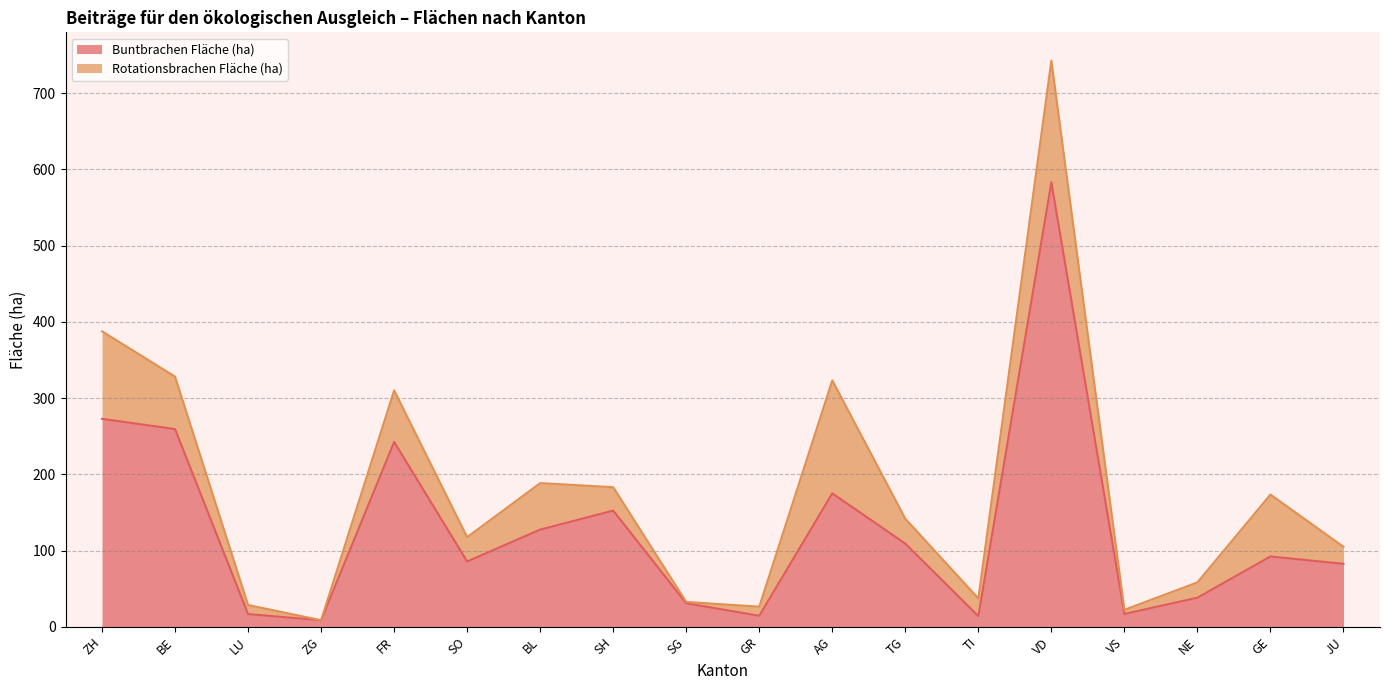

List the labels in order of value, largest first.

VD, ZH, BE, FR, AG, SH, BL, TG, GE, SO, JU, NE, SG, VS, LU, GR, TI, ZG